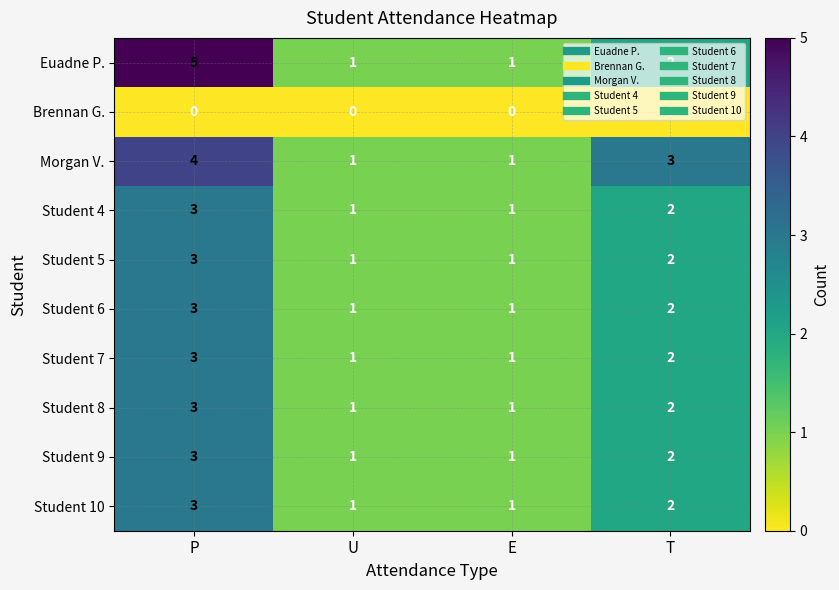

Where is Student 10 nearest to the value 2?

T